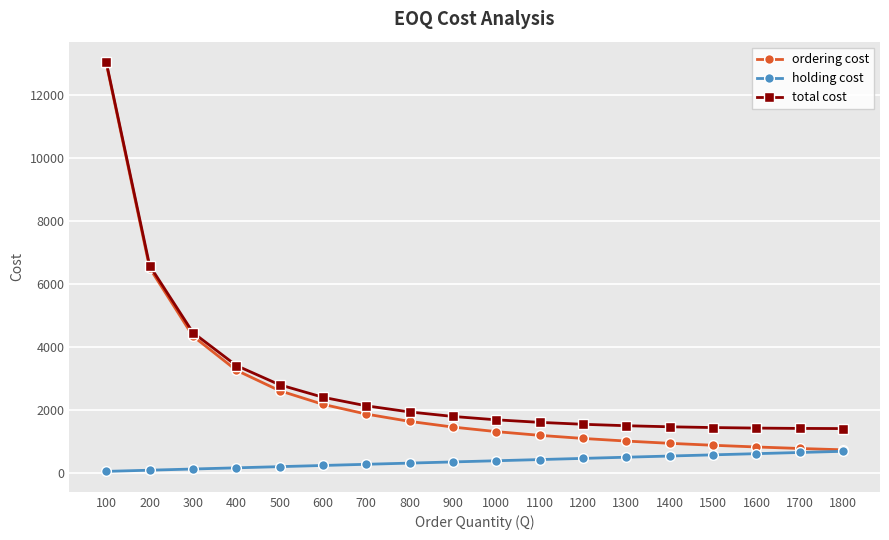

Which series has the largest range (max minus min)?

ordering cost